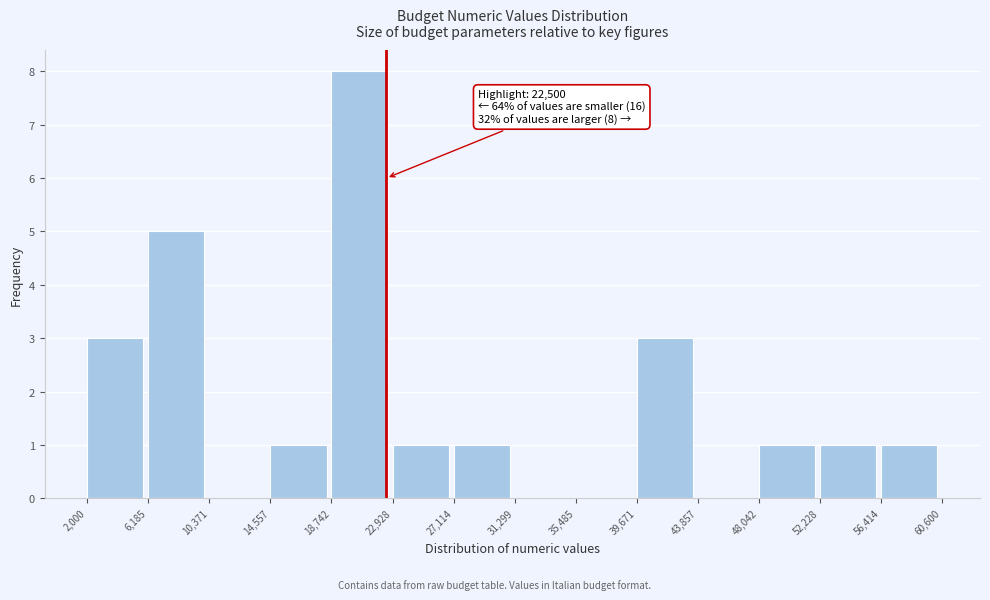

Which range on the x-axis has the tallest bar?

18,742 to 22,928